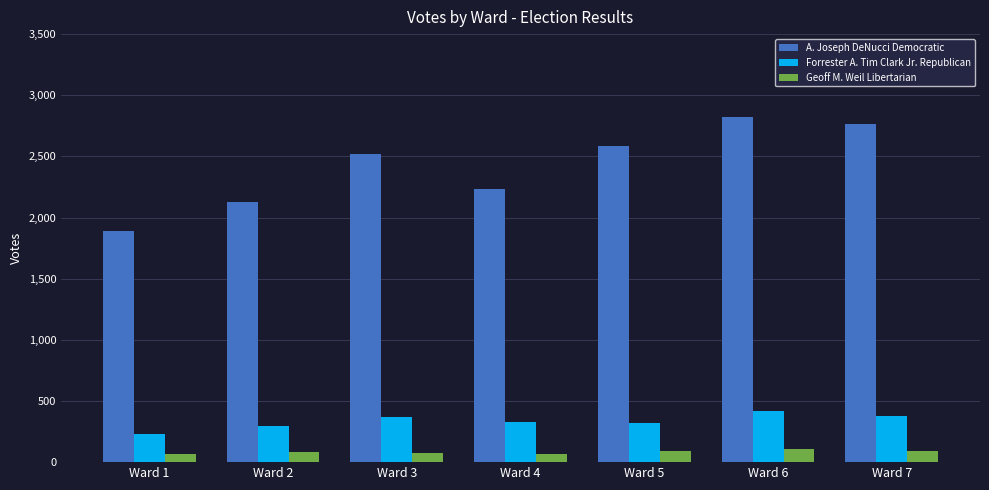

The value of Geoff M. Weil Libertarian at Ward 5 is 91. True or false?

True